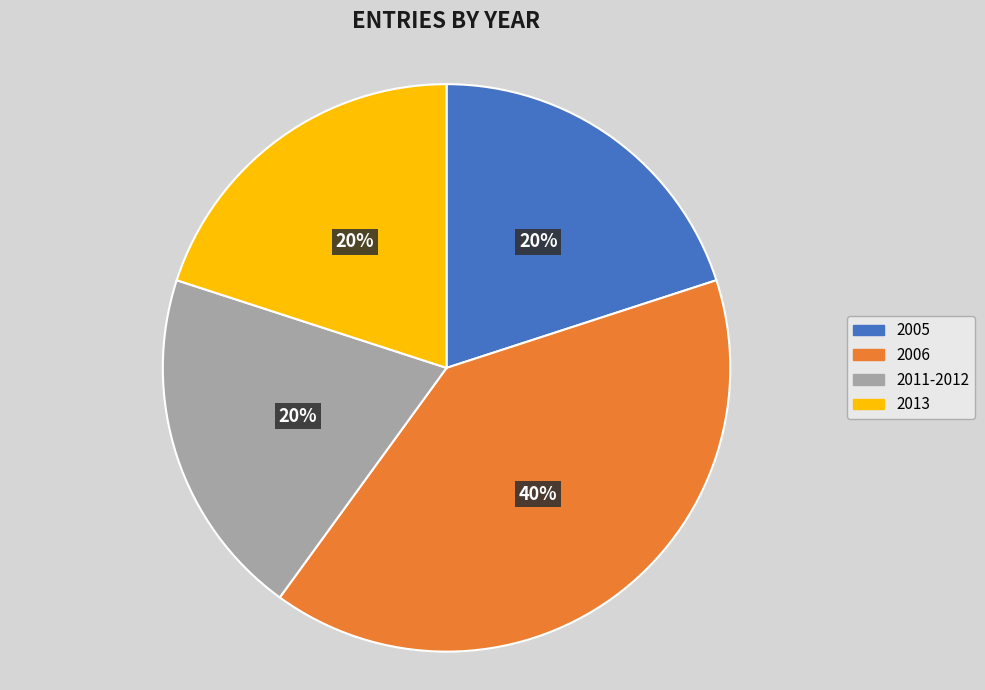

Approximately how many times larger is the value at 2013 compared to 2006?

0.5